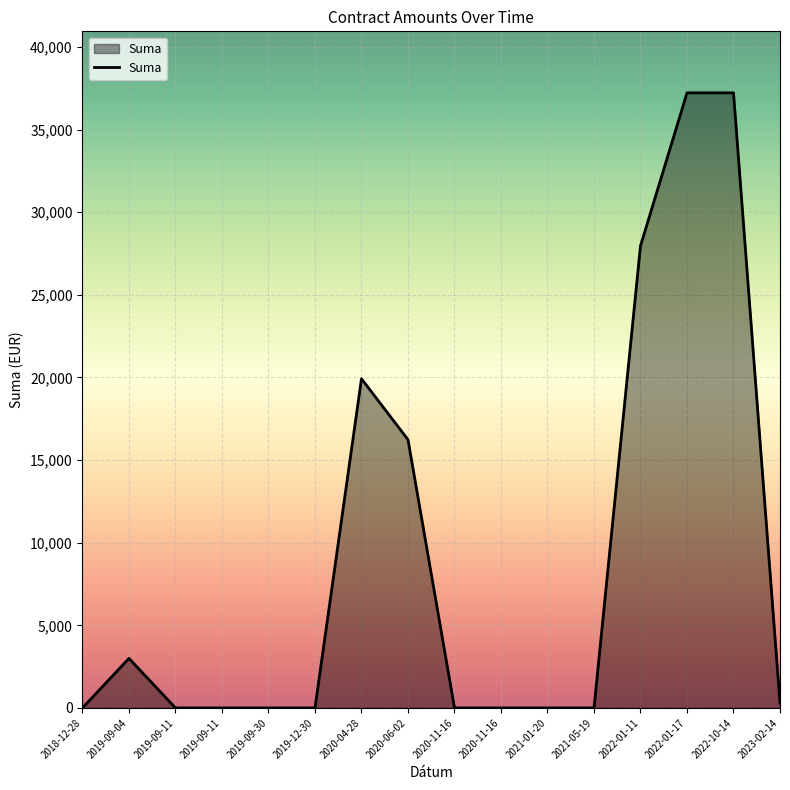

What is the maximum value shown in the chart?

37219.0